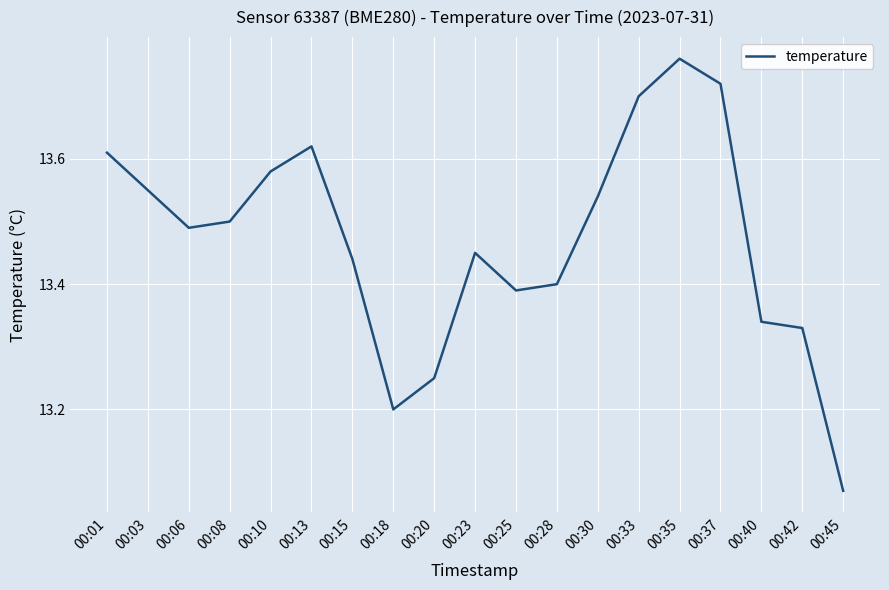

The chart shows a value of 13.2 at 00:18. True or false?

True